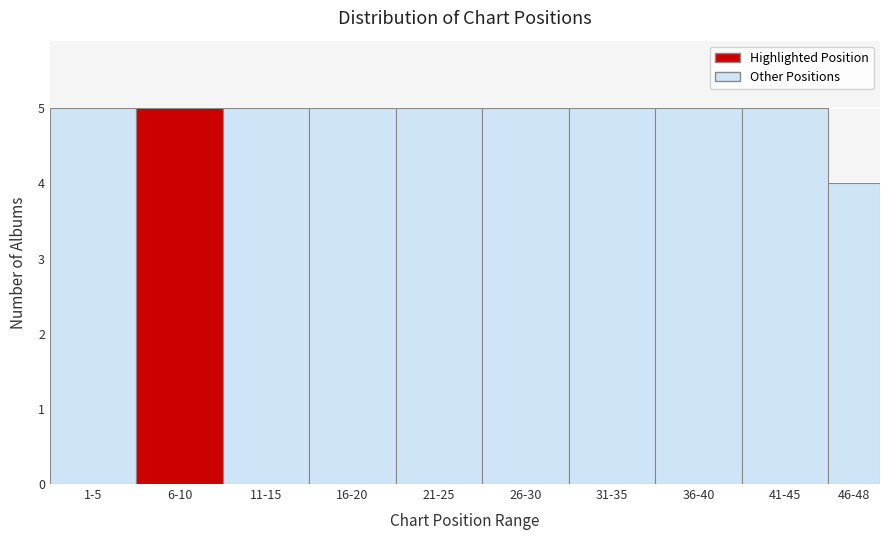

Reading left to right, extract all data points from this chart.

1-5=5	6-10=5	11-15=5	16-20=5	21-25=5	26-30=5	31-35=5	36-40=5	41-45=5	46-48=4